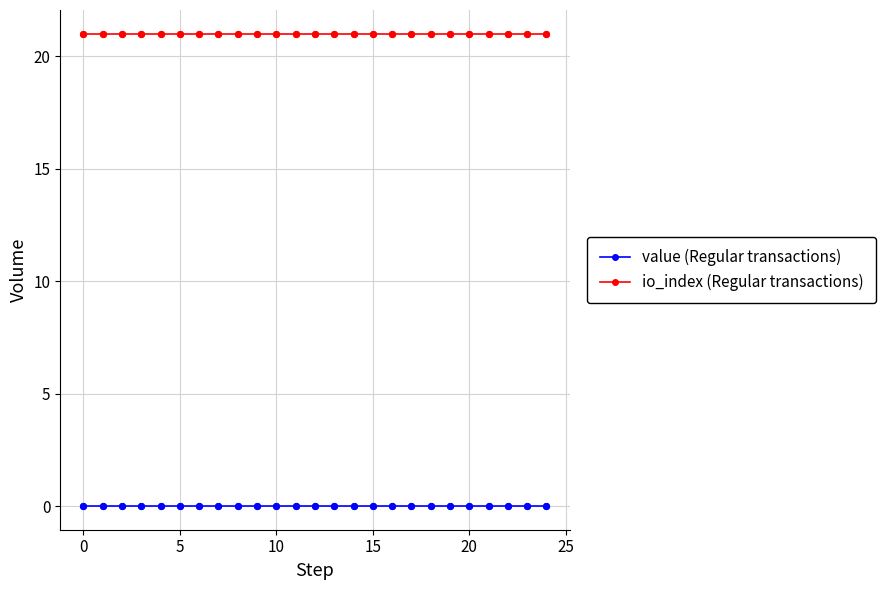

At how many categories does at least one series exceed 20?

25